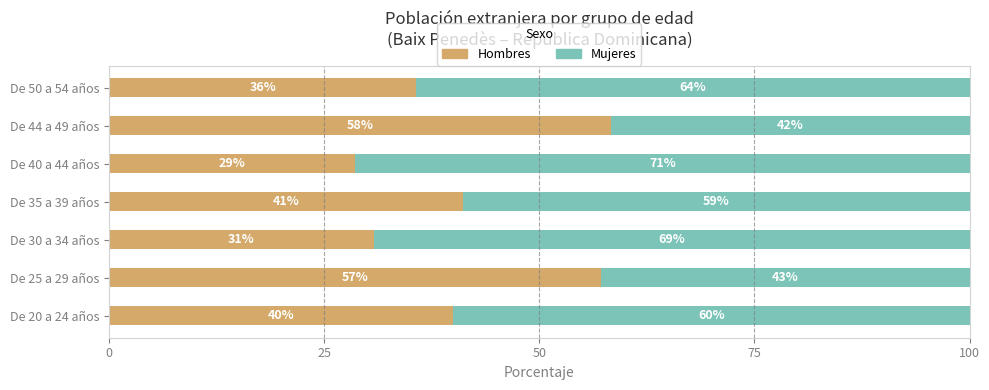

What is the average value of the Hombres series?

41.7